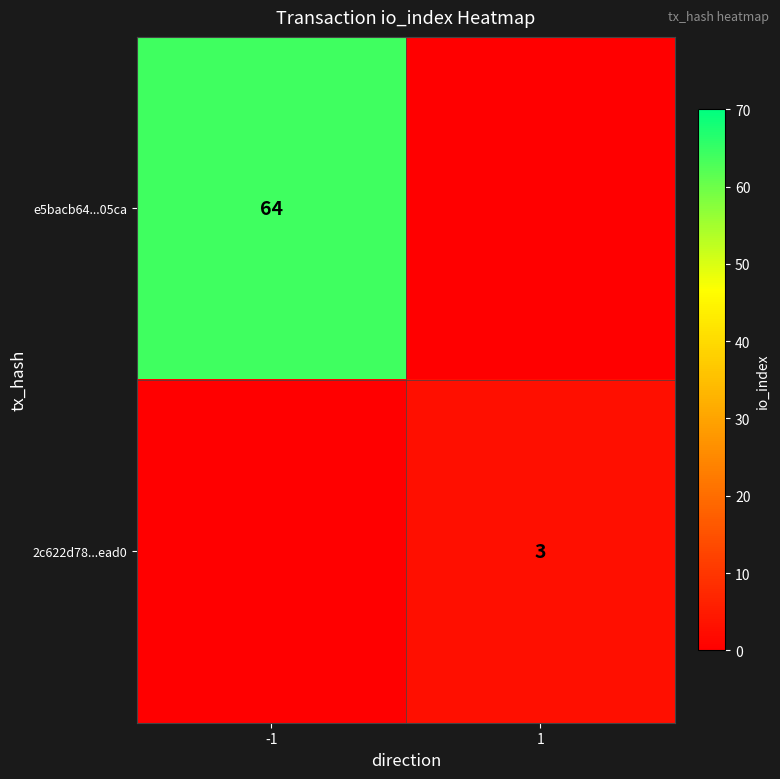

The value of 2c622d78...ead0 at 1 is 3. True or false?

True